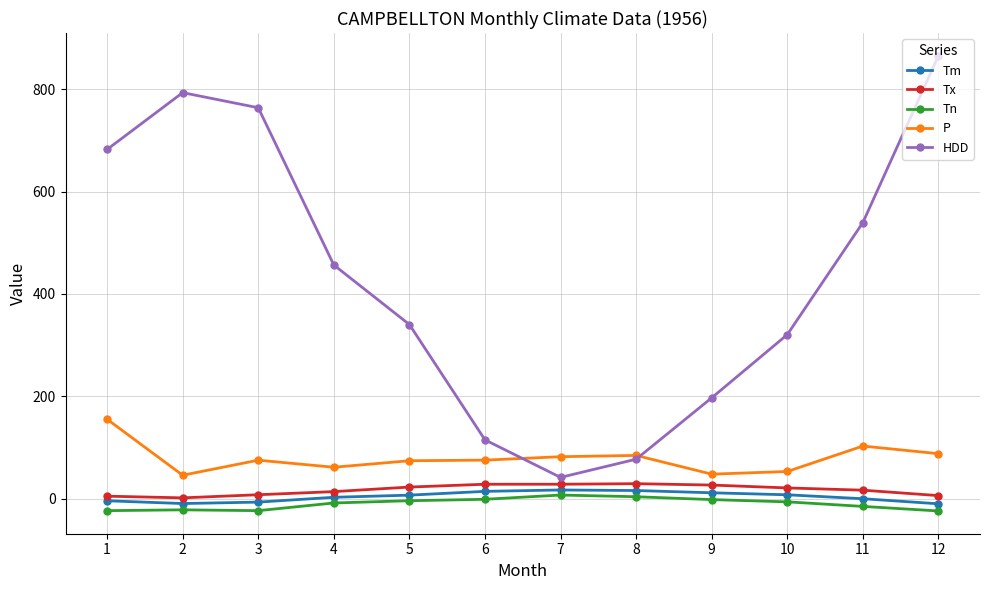

At 4, list the series in order from largest to smallest.

HDD, P, Tx, Tm, Tn